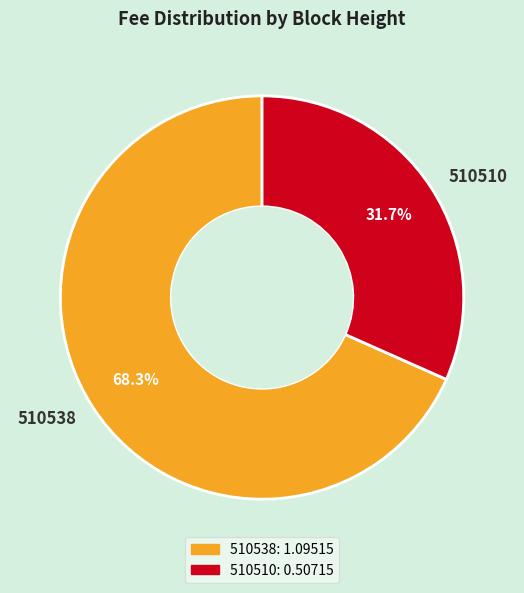

Between 510510 and 510538, which is larger?

510538